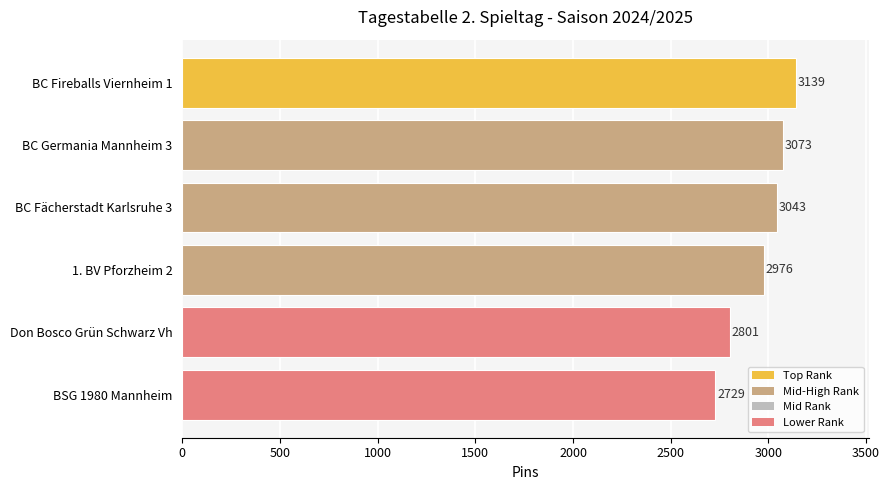

What is the sum of the values at BC Germania Mannheim 3 and BSG 1980 Mannheim?

5802